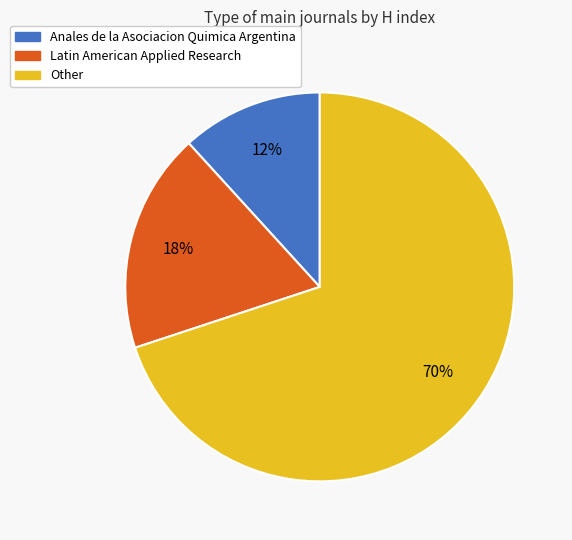

Count the number of slices in the pie.

3